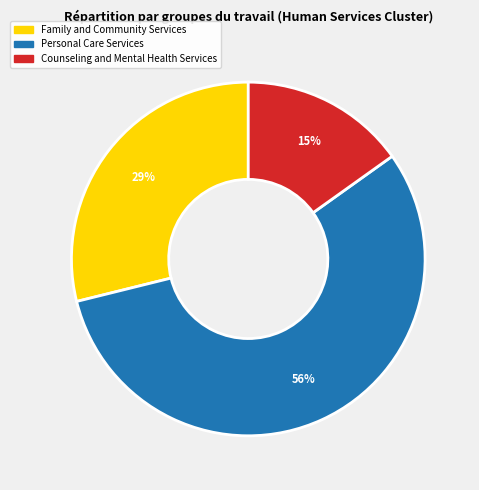

Is there any slice that represents more than half of the pie?

Yes